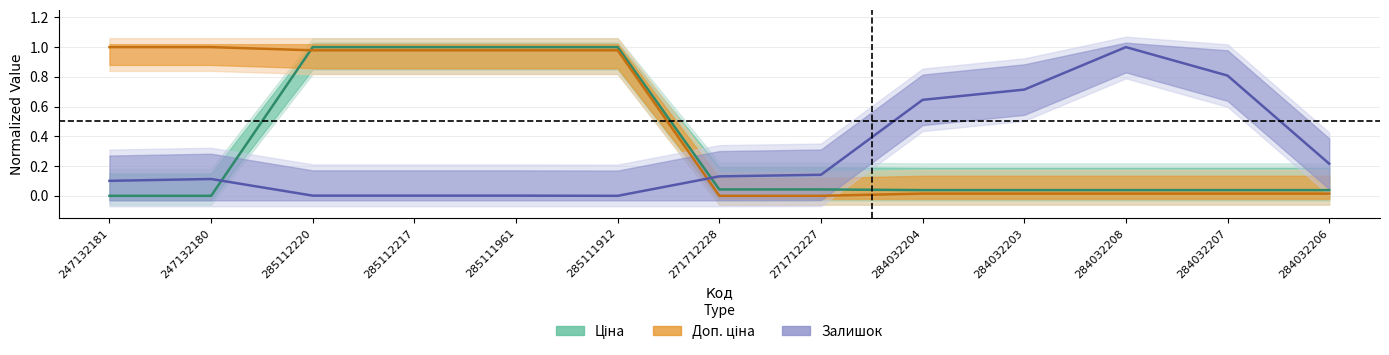

Where is Ціна nearest to the value 0?

247132181